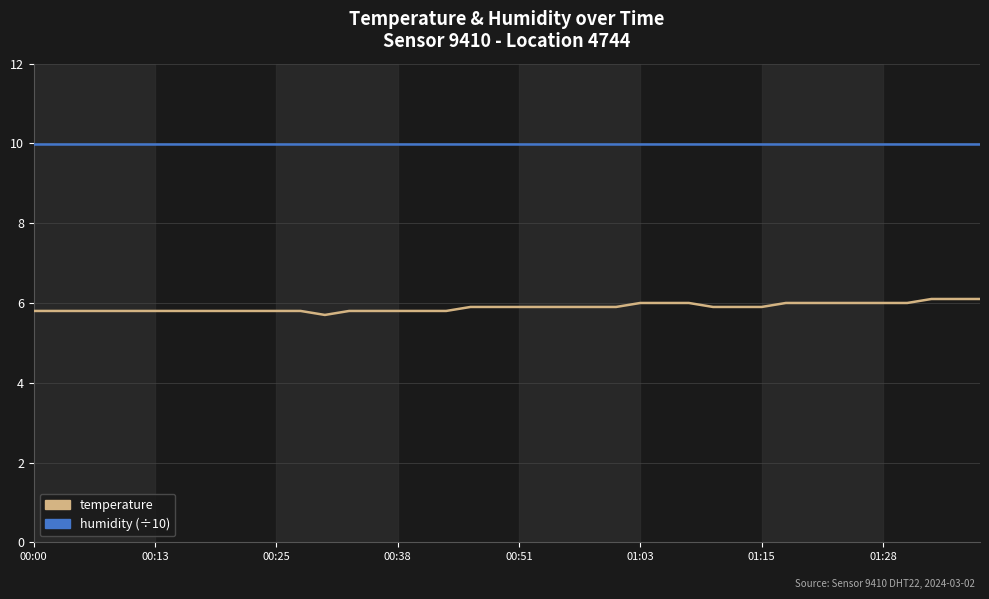

True or false: temperature and humidity (÷10) intersect in this chart.

False